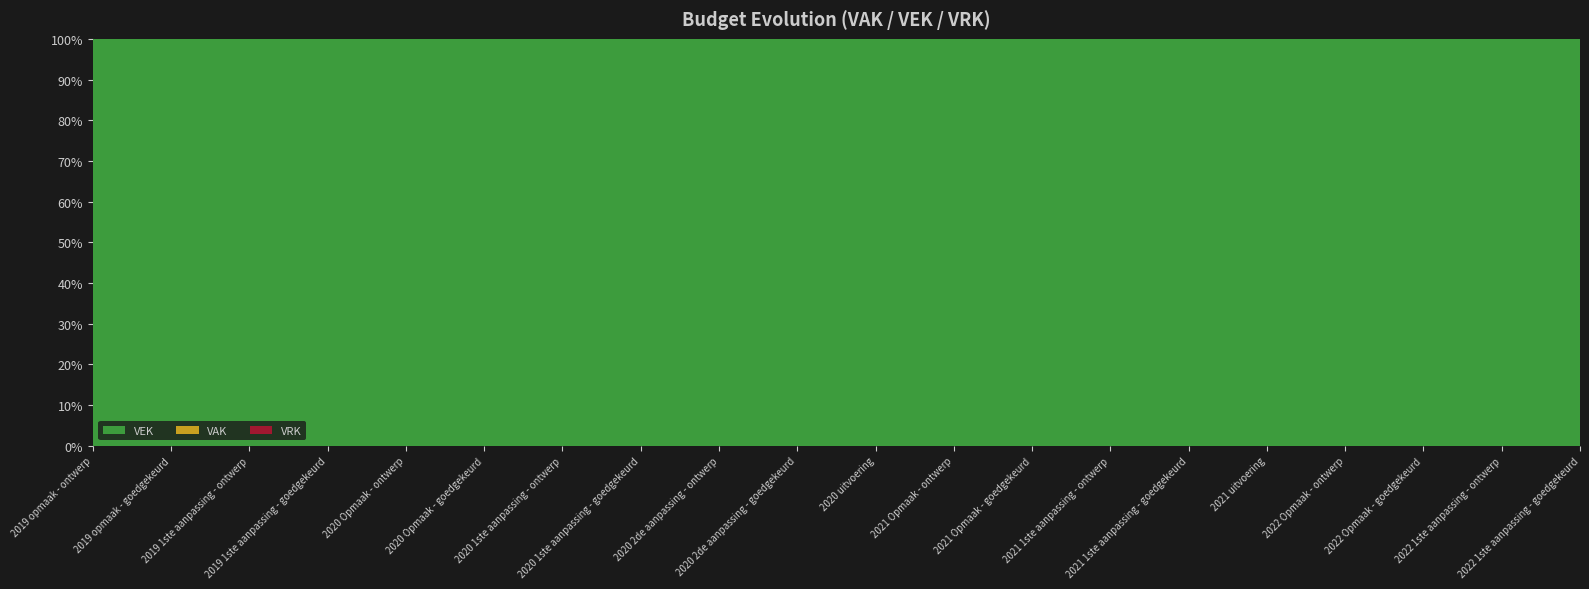

Reading left to right, list all the values displayed in this chart.

VAK: 860402	860402	859697	859697	863944	863944	866825	866825	866825	866825	944844	885165	885165	869526	869526	994628	890068	890068	940965	940965
VEK: 860402	860402	859697	859697	863944	863944	866825	866825	866825	866825	944844	885165	885165	869526	869526	994628	890068	890068	940965	940965
VRK: 0	0	0	0	0	0	0	0	0	0	0	0	0	0	0	0	0	0	0	0